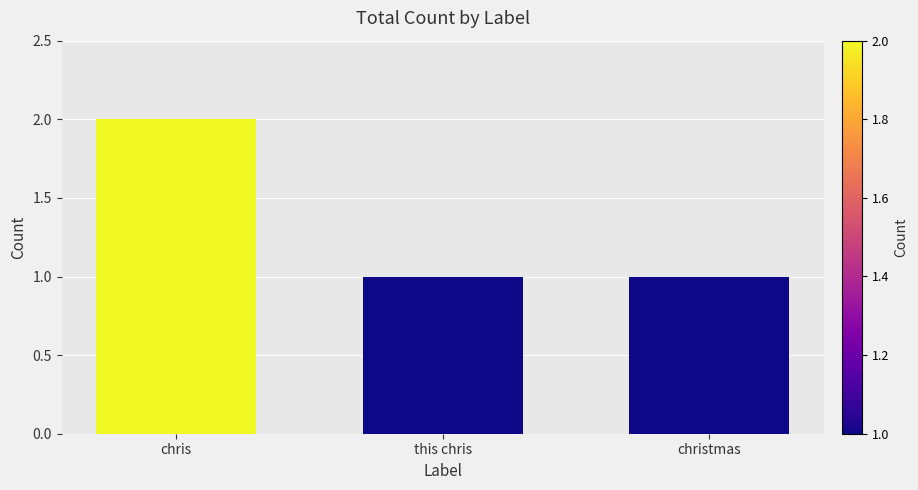

What is the label of the 3rd bar from the left?

christmas